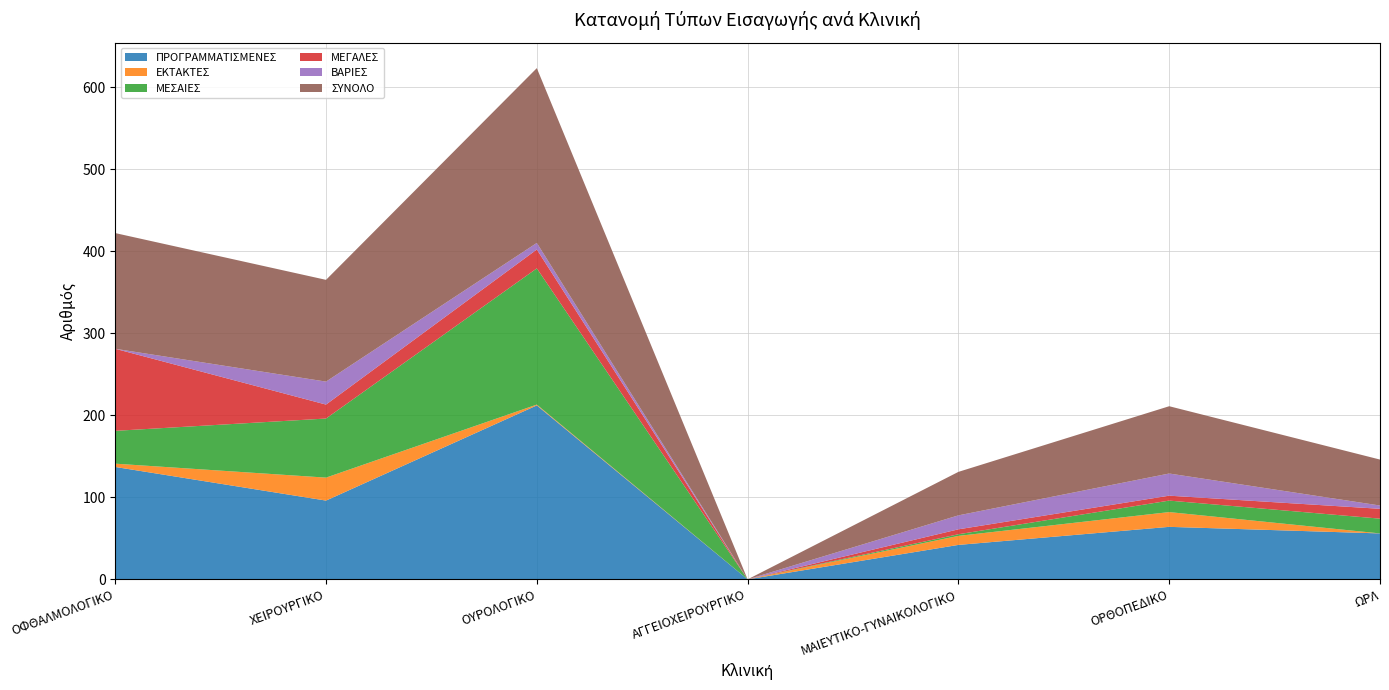

Reading right to left, extract all data points from this chart.

ΠΡΟΓΡΑΜΜΑΤΙΣΜΕΝΕΣ: ΩΡΛ=56	ΟΡΘΟΠΕΔΙΚΟ=64	ΜΑΙΕΥΤΙΚΟ-ΓΥΝΑΙΚΟΛΟΓΙΚΟ=42	ΑΓΓΕΙΟΧΕΙΡΟΥΡΓΙΚΟ=0	ΟΥΡΟΛΟΓΙΚΟ=212	ΧΕΙΡΟΥΡΓΙΚΟ=96	ΟΦΘΑΛΜΟΛΟΓΙΚΟ=137
ΕΚΤΑΚΤΕΣ: ΩΡΛ=0	ΟΡΘΟΠΕΔΙΚΟ=18	ΜΑΙΕΥΤΙΚΟ-ΓΥΝΑΙΚΟΛΟΓΙΚΟ=11	ΑΓΓΕΙΟΧΕΙΡΟΥΡΓΙΚΟ=0	ΟΥΡΟΛΟΓΙΚΟ=1	ΧΕΙΡΟΥΡΓΙΚΟ=28	ΟΦΘΑΛΜΟΛΟΓΙΚΟ=4
ΜΕΣΑΙΕΣ: ΩΡΛ=18	ΟΡΘΟΠΕΔΙΚΟ=14	ΜΑΙΕΥΤΙΚΟ-ΓΥΝΑΙΚΟΛΟΓΙΚΟ=2	ΑΓΓΕΙΟΧΕΙΡΟΥΡΓΙΚΟ=0	ΟΥΡΟΛΟΓΙΚΟ=166	ΧΕΙΡΟΥΡΓΙΚΟ=72	ΟΦΘΑΛΜΟΛΟΓΙΚΟ=40
ΜΕΓΑΛΕΣ: ΩΡΛ=12	ΟΡΘΟΠΕΔΙΚΟ=6	ΜΑΙΕΥΤΙΚΟ-ΓΥΝΑΙΚΟΛΟΓΙΚΟ=6	ΑΓΓΕΙΟΧΕΙΡΟΥΡΓΙΚΟ=0	ΟΥΡΟΛΟΓΙΚΟ=23	ΧΕΙΡΟΥΡΓΙΚΟ=17	ΟΦΘΑΛΜΟΛΟΓΙΚΟ=100
ΒΑΡΙΕΣ: ΩΡΛ=4	ΟΡΘΟΠΕΔΙΚΟ=27	ΜΑΙΕΥΤΙΚΟ-ΓΥΝΑΙΚΟΛΟΓΙΚΟ=17	ΑΓΓΕΙΟΧΕΙΡΟΥΡΓΙΚΟ=0	ΟΥΡΟΛΟΓΙΚΟ=8	ΧΕΙΡΟΥΡΓΙΚΟ=28	ΟΦΘΑΛΜΟΛΟΓΙΚΟ=0
ΣΥΝΟΛΟ: ΩΡΛ=56	ΟΡΘΟΠΕΔΙΚΟ=82	ΜΑΙΕΥΤΙΚΟ-ΓΥΝΑΙΚΟΛΟΓΙΚΟ=53	ΑΓΓΕΙΟΧΕΙΡΟΥΡΓΙΚΟ=0	ΟΥΡΟΛΟΓΙΚΟ=213	ΧΕΙΡΟΥΡΓΙΚΟ=124	ΟΦΘΑΛΜΟΛΟΓΙΚΟ=141